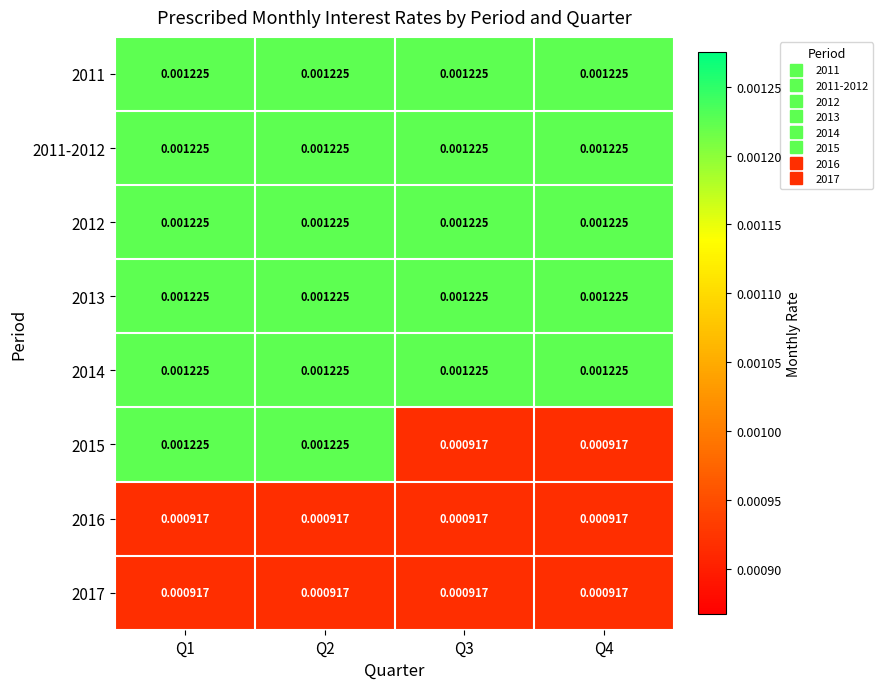

Is the value of 2011 at Q2 greater than the value of 2015 at Q4?

Yes